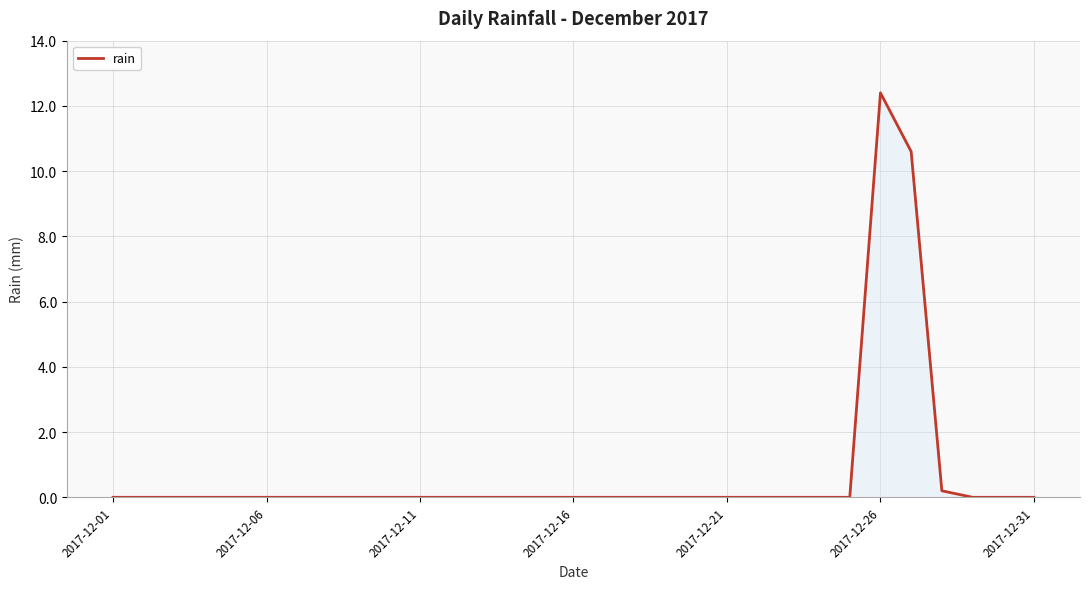

What is the average value?

0.7